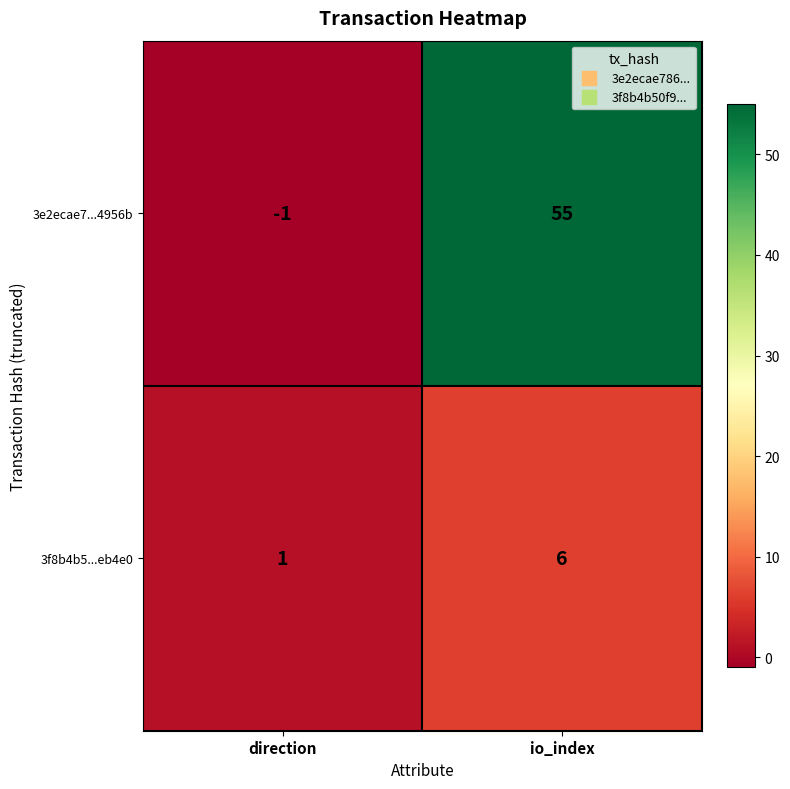

What is the sum of all 3e2ecae7...4956b values?

54